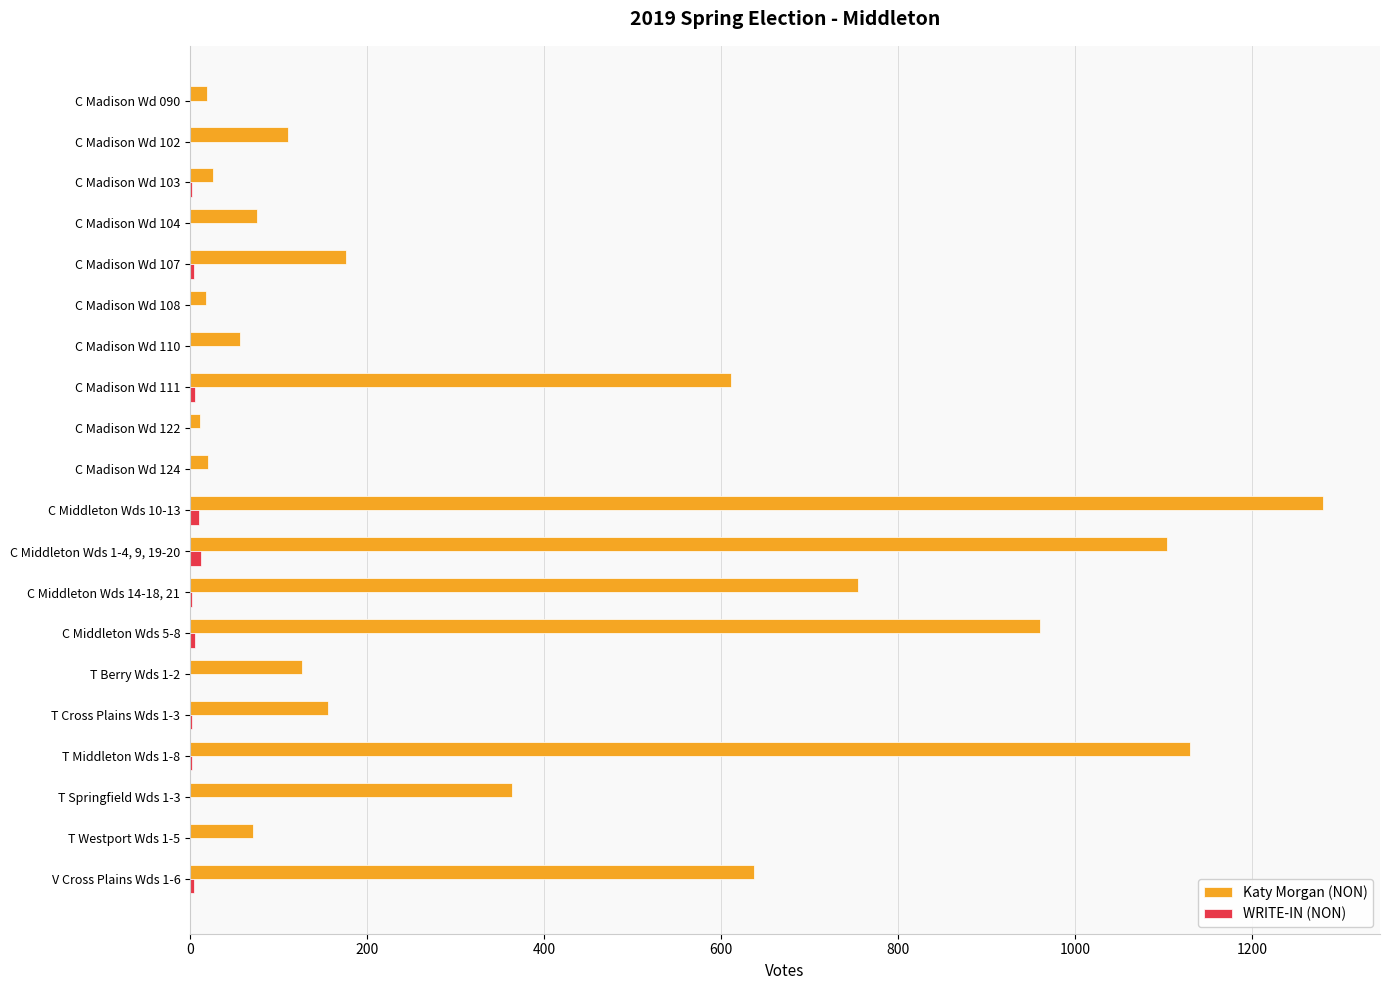

Which series has the largest range (max minus min)?

Katy Morgan (NON)